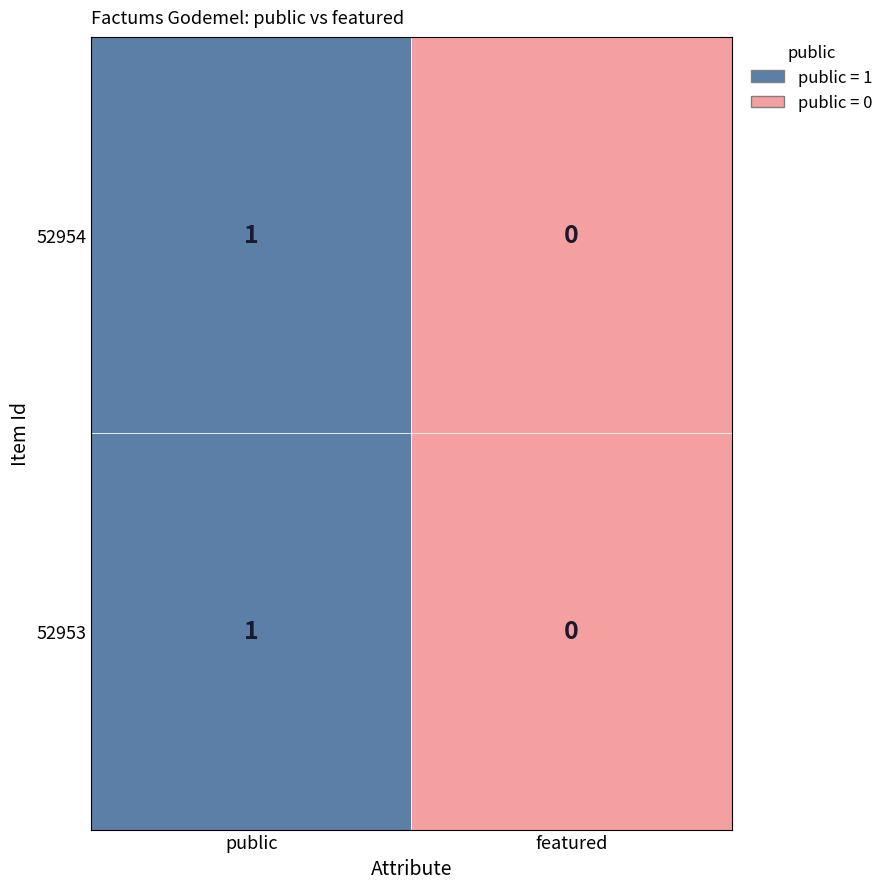

The value of 52954 at 0 is 1. True or false?

True